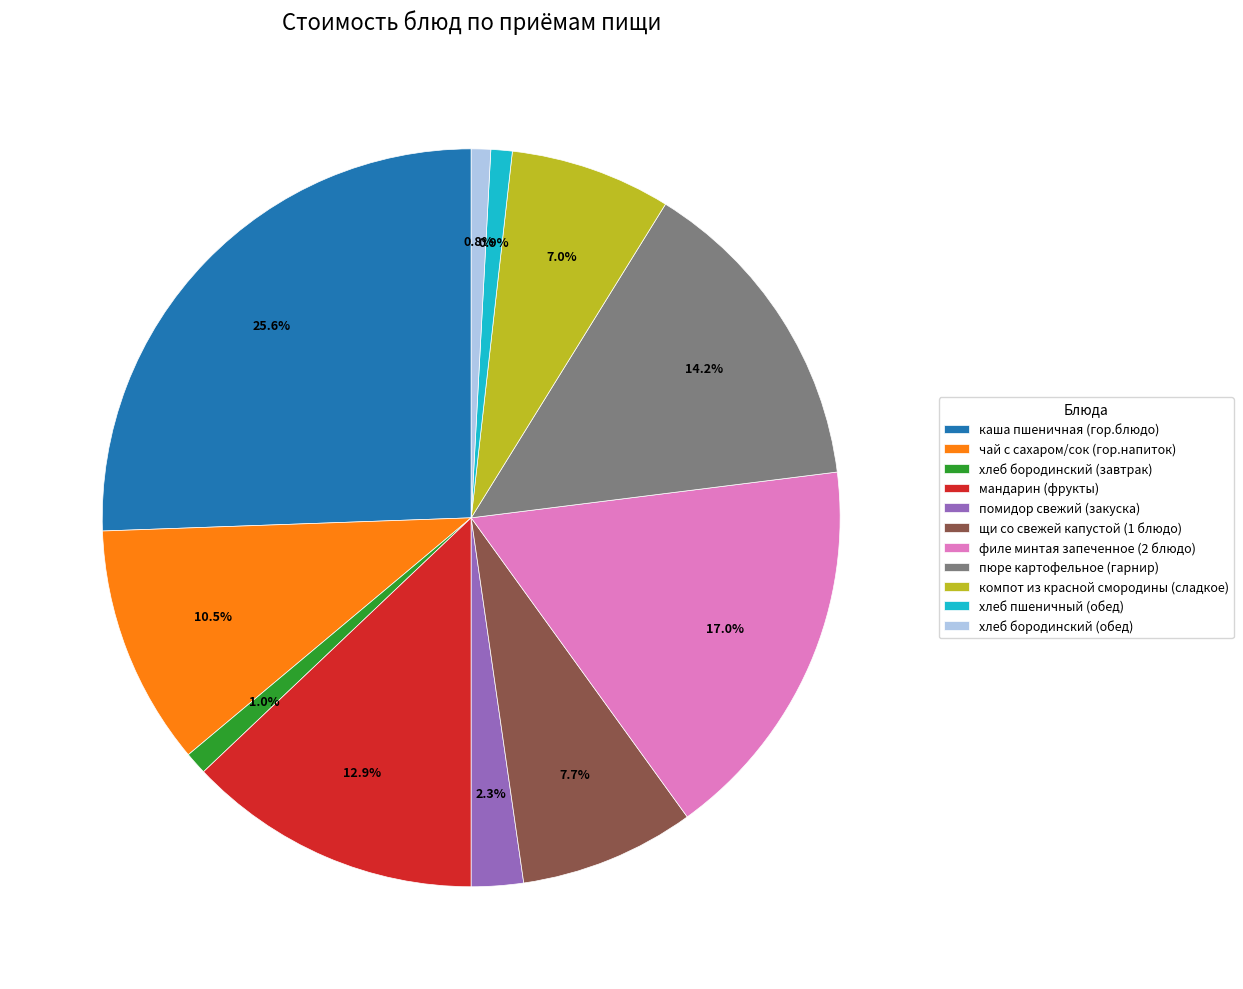

How many slices are in this pie chart?

11